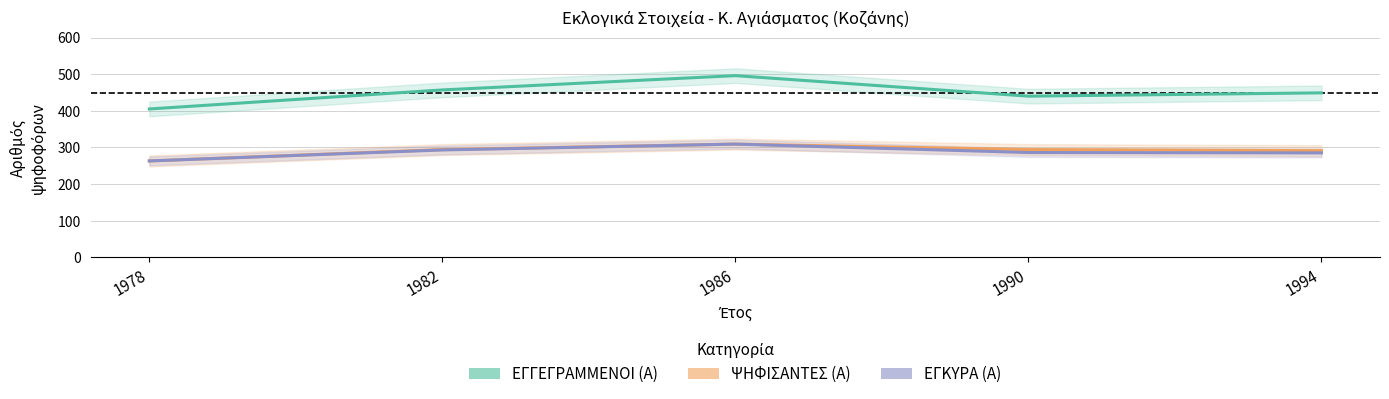

Is this an area chart (filled region under the line)?

No